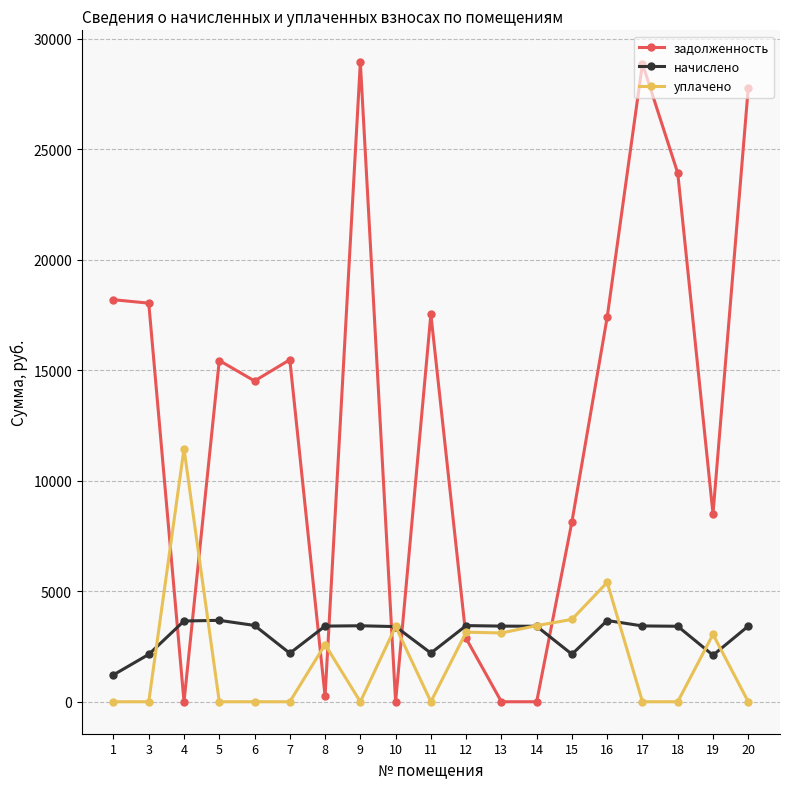

True or false: начислено has more than 0 interior local peaks.

True